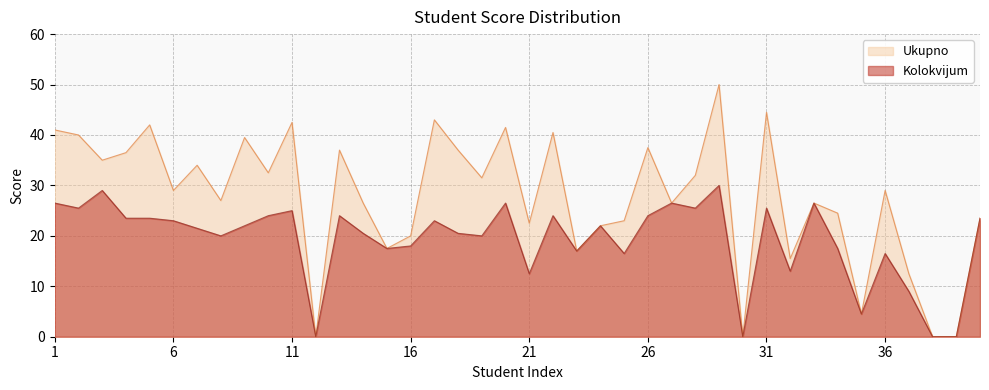

What is the difference between the maximum and minimum values in the Kolokvijum series?

30.0